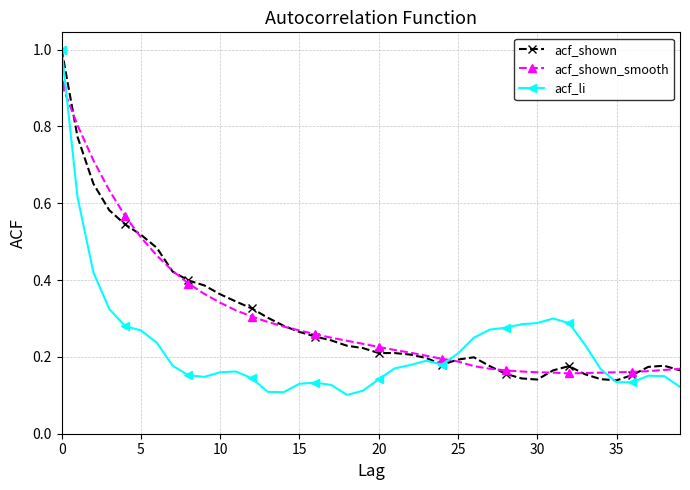

Which series has the widest spread of values?

acf_li